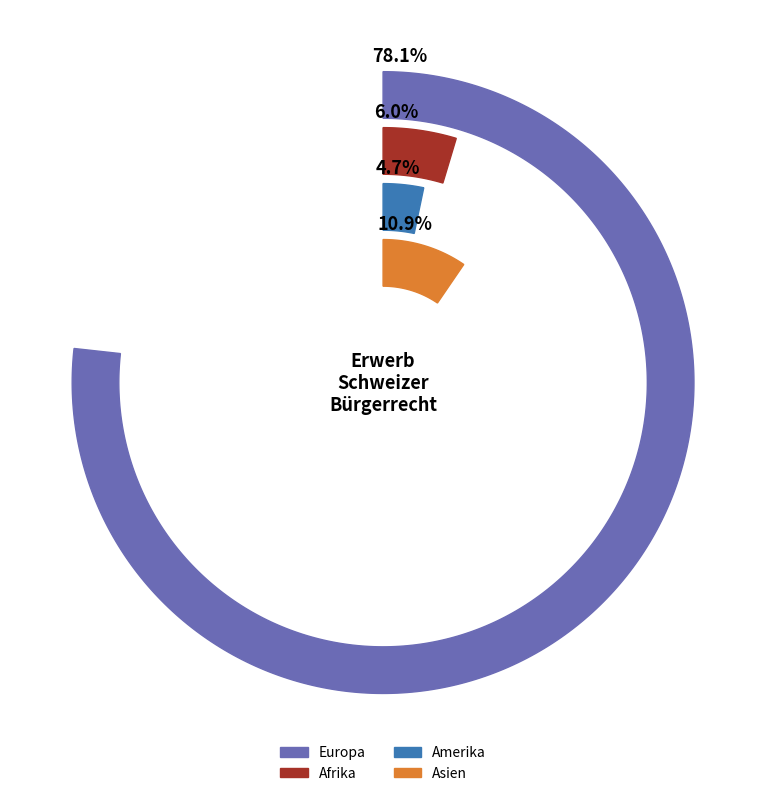

To the nearest percent, what is the combined percentage of Europa and Amerika?

83%